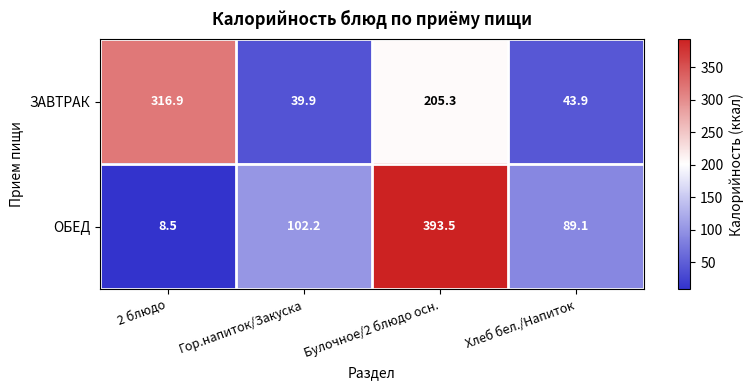

The ОБЕД series shows 89.1 at Хлеб бел./Напиток. True or false?

True